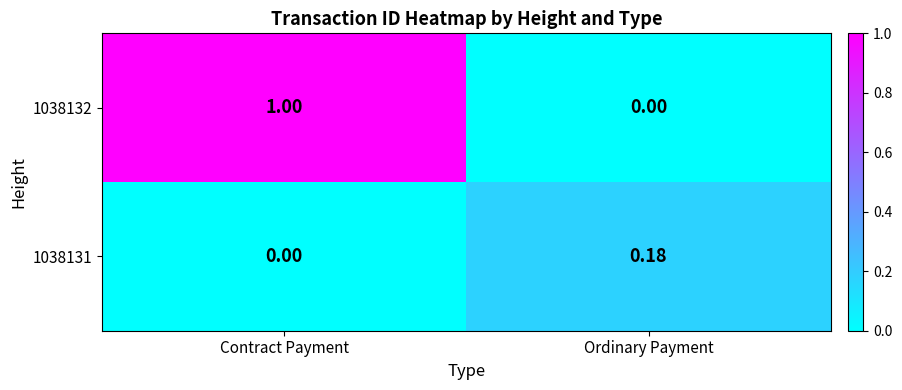

List the series in order of their overall mean, highest first.

1038132, 1038131